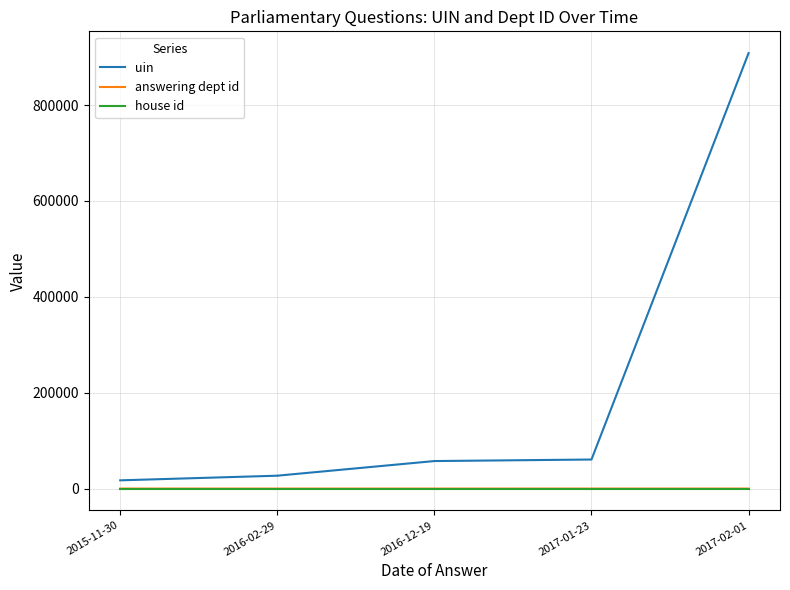

At how many categories does at least one series exceed 216483?

1